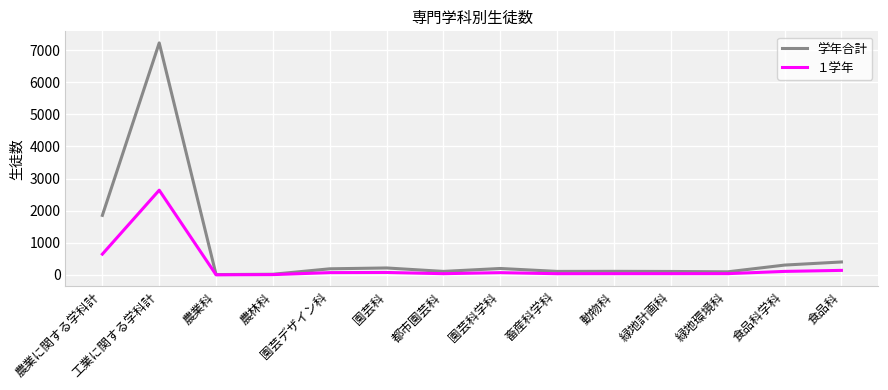

Which category has the highest value across all series?

工業に関する学科計